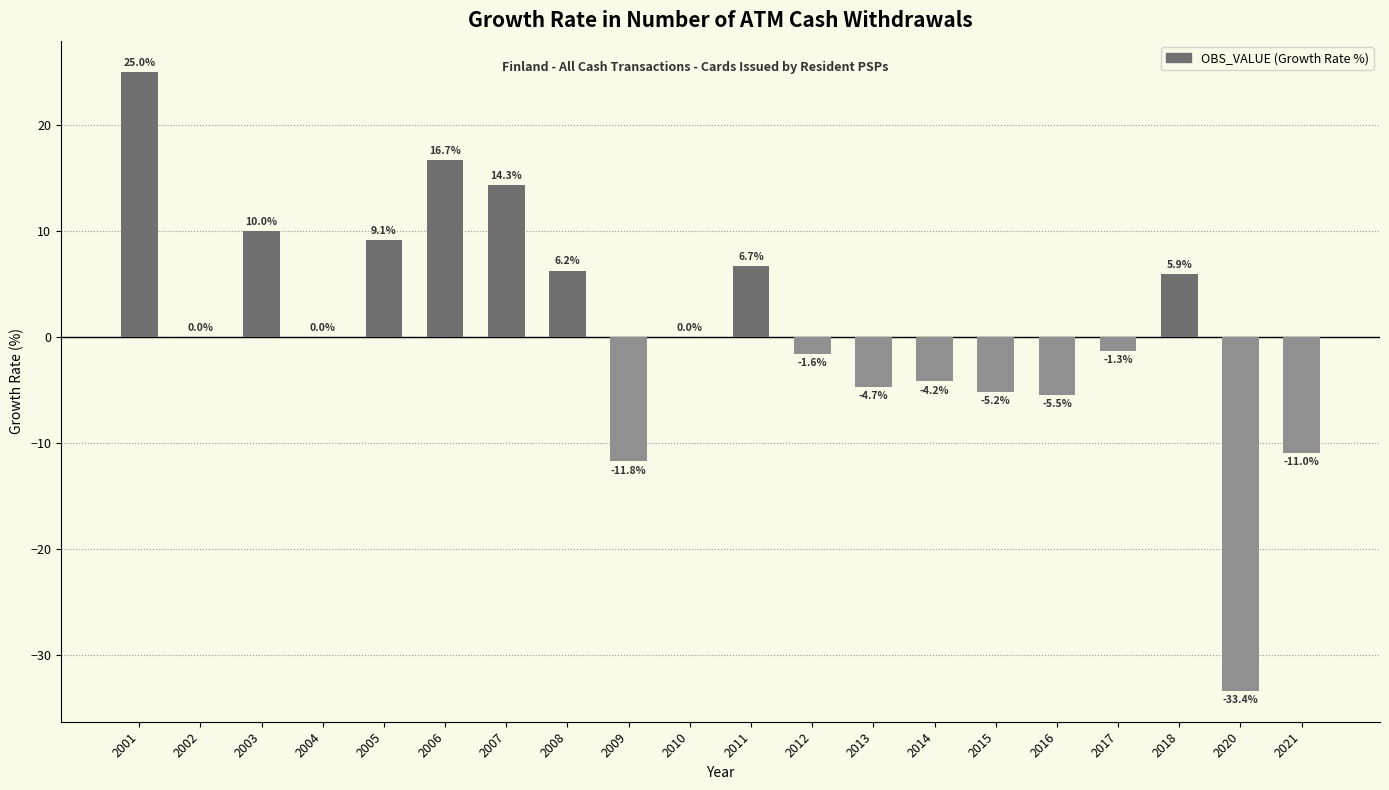

Is it true that the value at 2016 is -5.5?

True